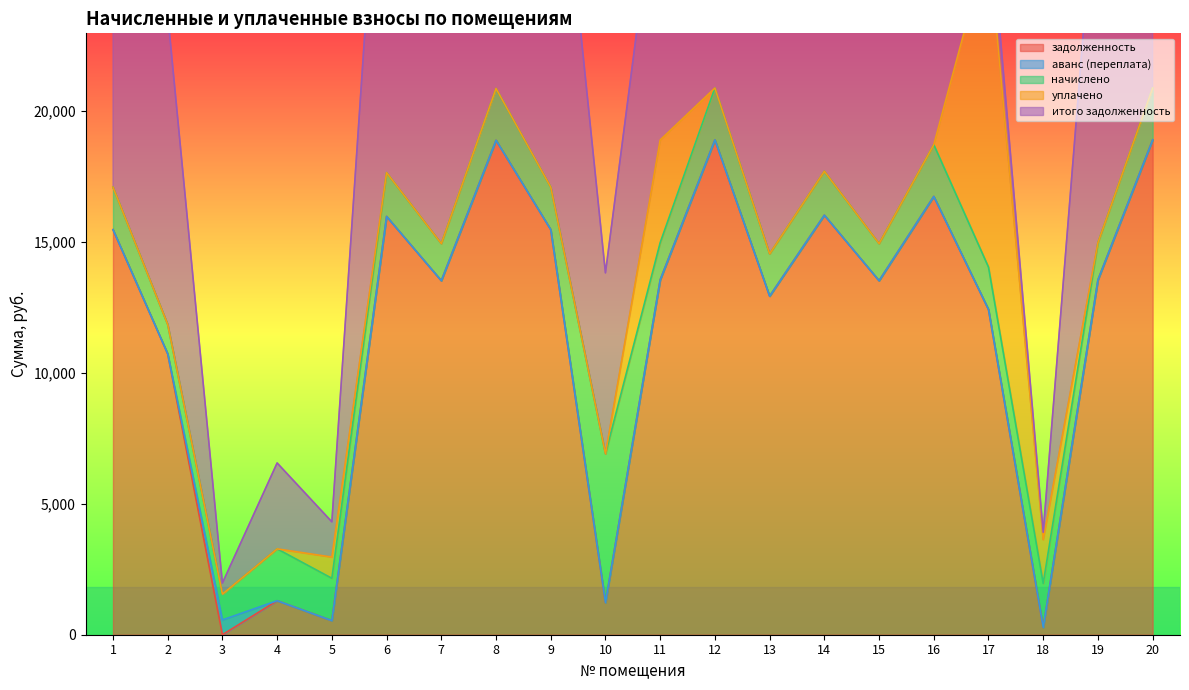

Between 9 and 20, which series saw the biggest shift?

итого задолженность